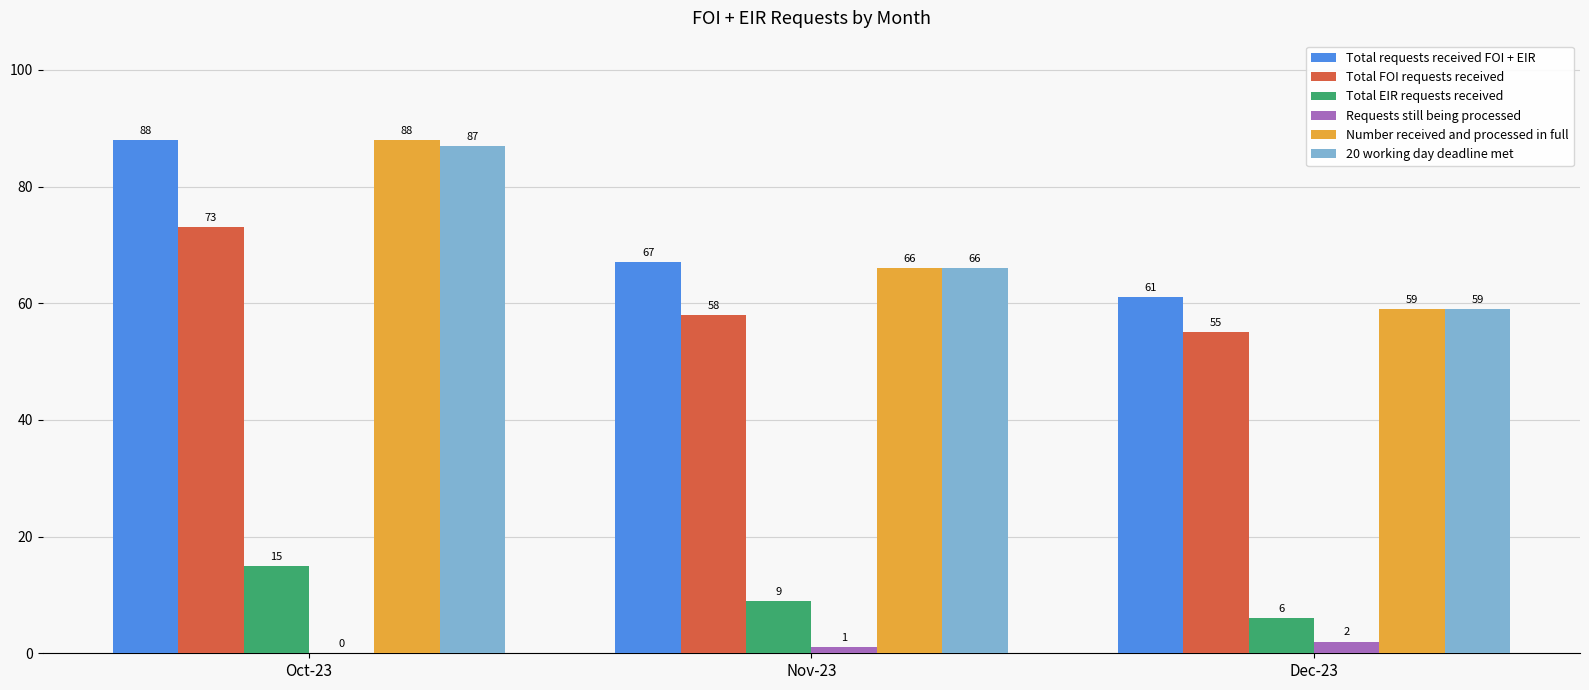

How many Total FOI requests received values are between 55 and 73?

3